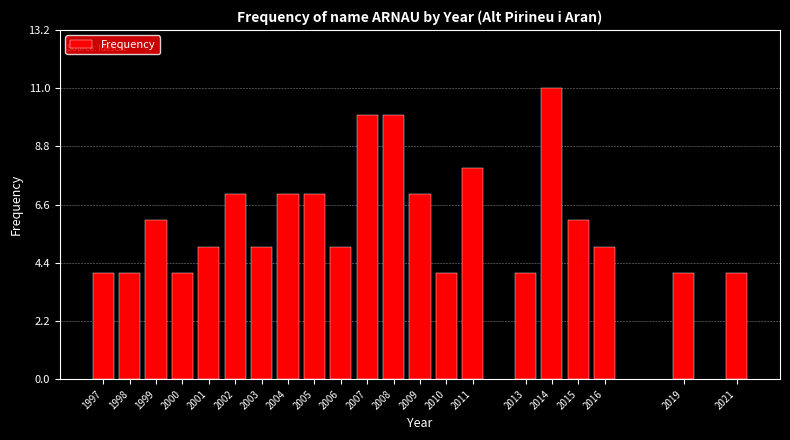

Reading right to left, list all the values displayed in this chart.

4	4	5	6	11	4	8	4	7	10	10	5	7	7	5	7	5	4	6	4	4